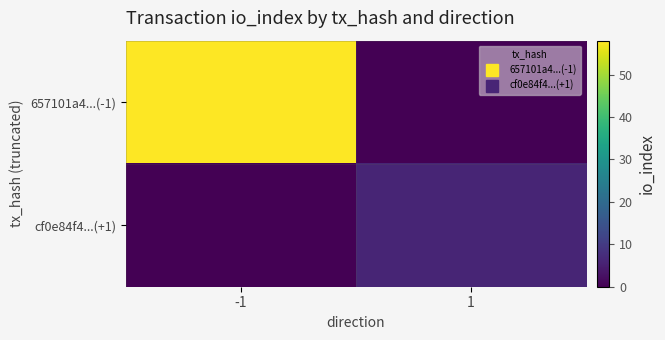

Which label corresponds to the largest value in the chart?

-1